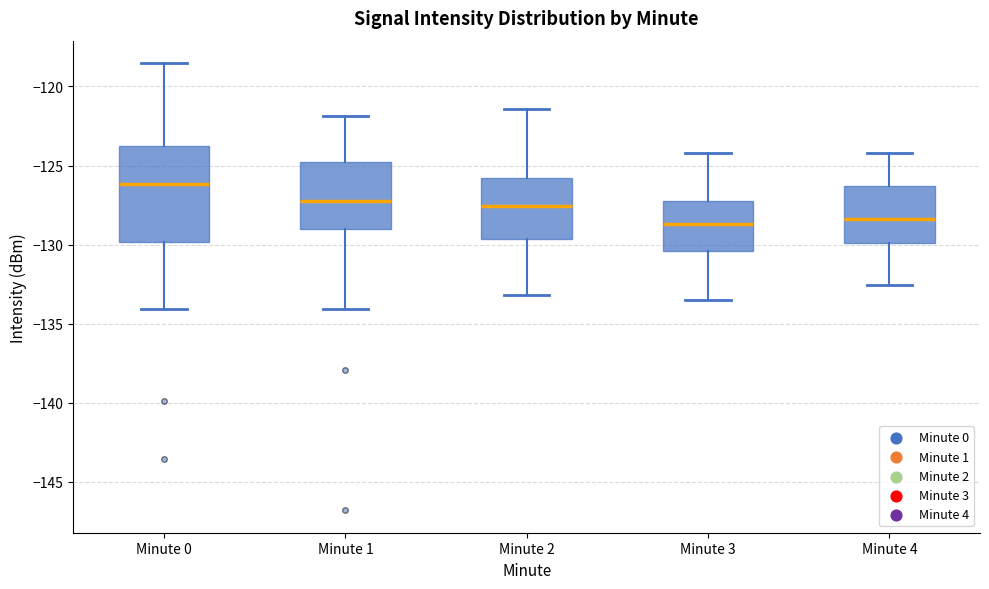

Where does the upper whisker of the box for Minute 3 end on the y-axis? The values are not printed on the chart, so give them approximately, as read against the axis.

-124.0